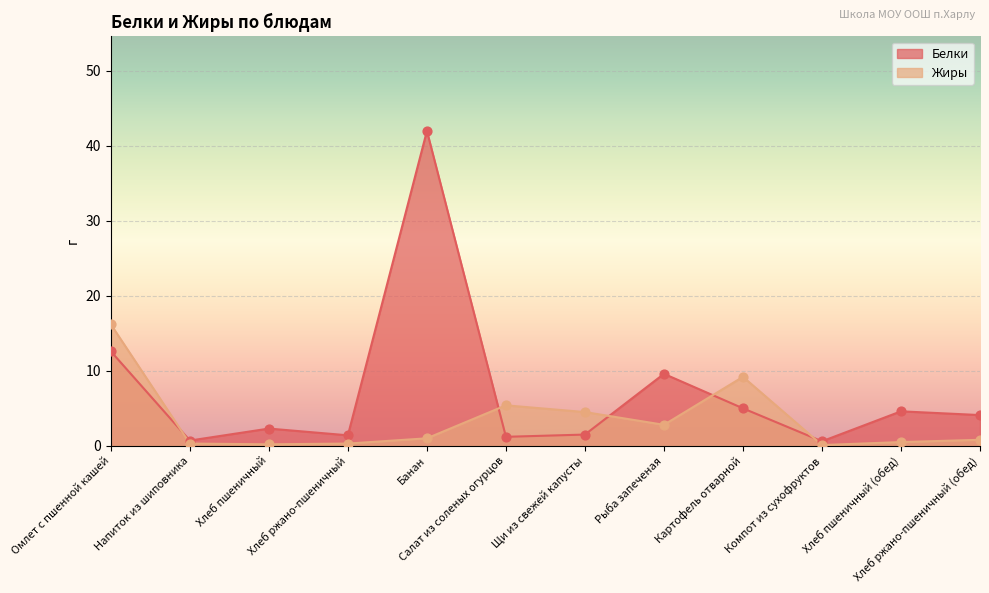

What is the total value across all series at Щи из свежей капусты?

6.0